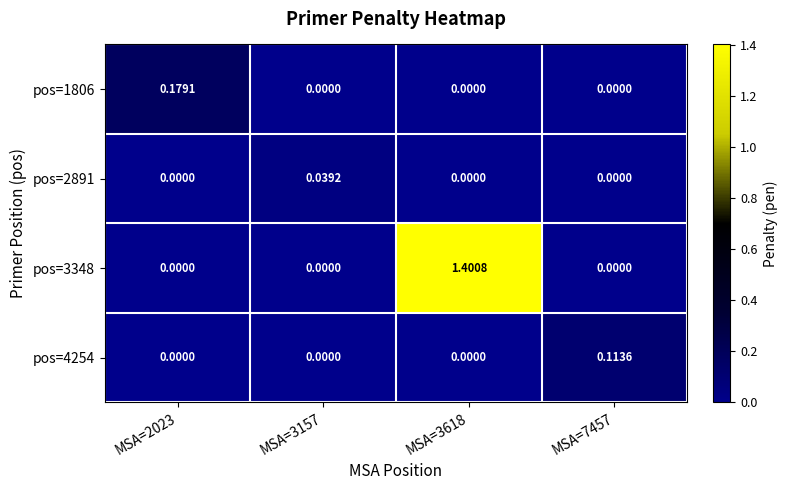

Which series has the widest spread of values?

pos=3348